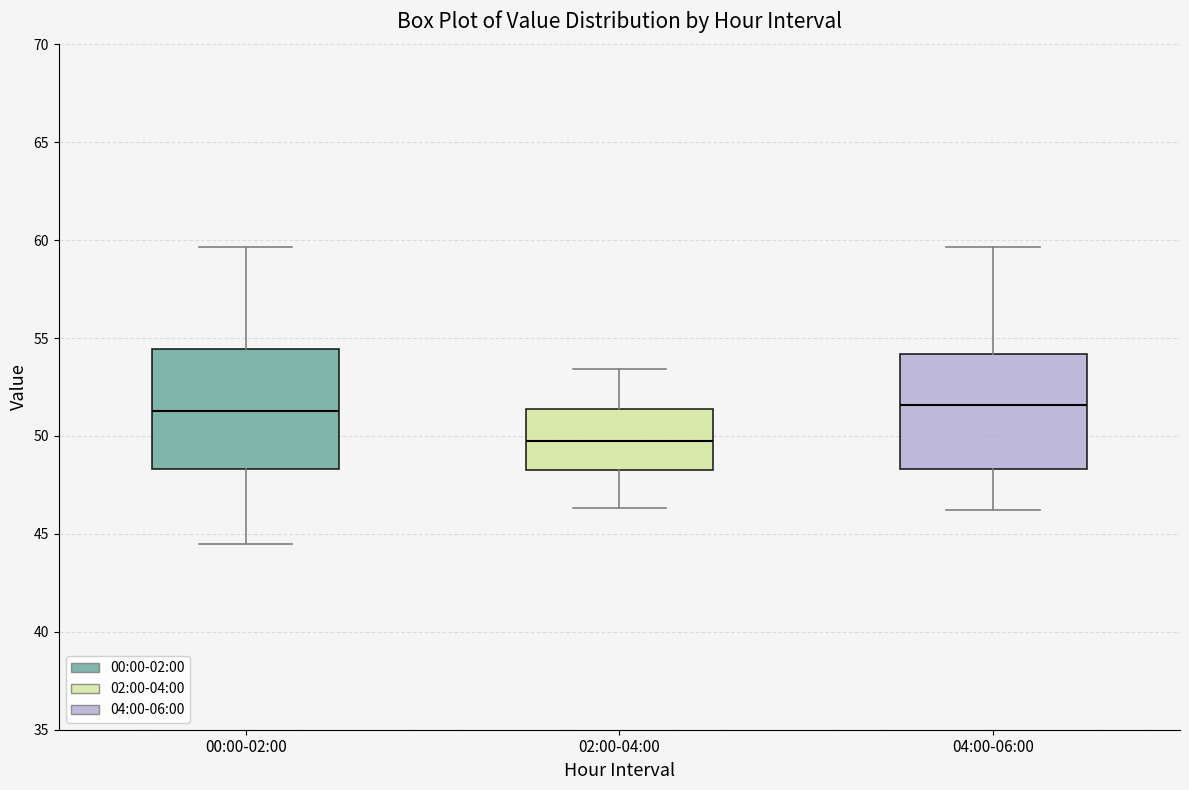

Where does the lower whisker of the box for 00:00-02:00 end on the y-axis? The values are not printed on the chart, so give them approximately, as read against the axis.

44.5